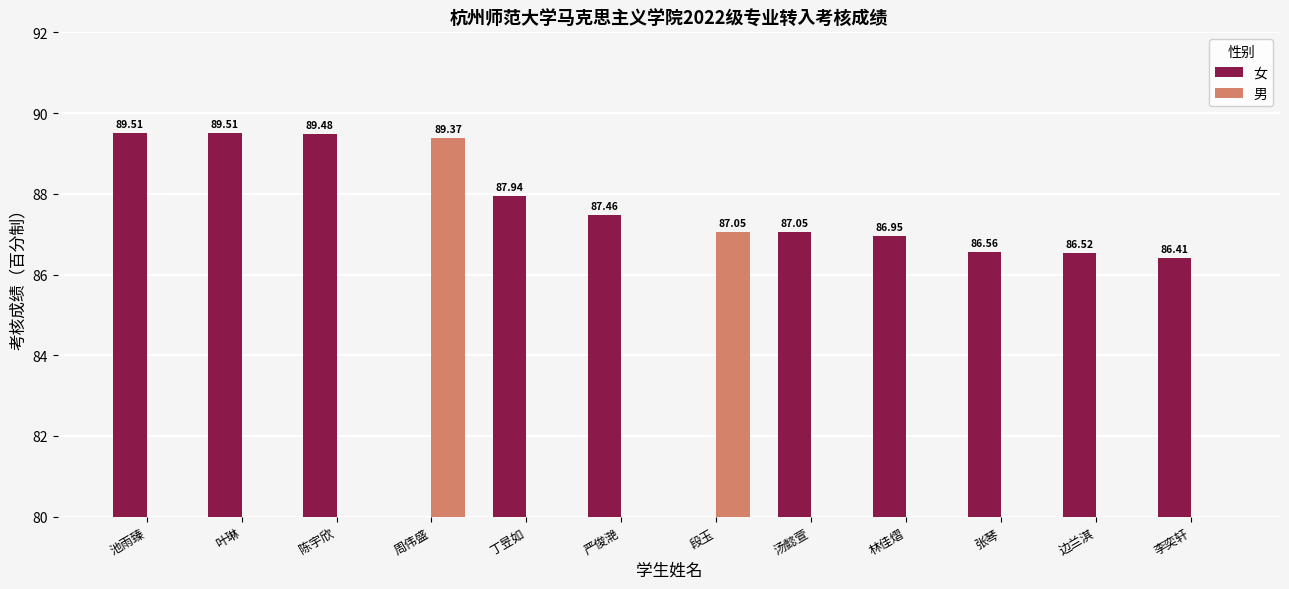

Reading right to left, extract all data points from this chart.

女: 李奕轩=86.4	边兰淇=86.5	张琴=86.6	林佳熠=86.9	汤懿萱=87.1	段玉=0.0	严俊滟=87.5	丁昱如=87.9	周伟盛=0.0	陈宇欣=89.5	叶琳=89.5	池雨臻=89.5
男: 李奕轩=0.0	边兰淇=0.0	张琴=0.0	林佳熠=0.0	汤懿萱=0.0	段玉=87.1	严俊滟=0.0	丁昱如=0.0	周伟盛=89.4	陈宇欣=0.0	叶琳=0.0	池雨臻=0.0